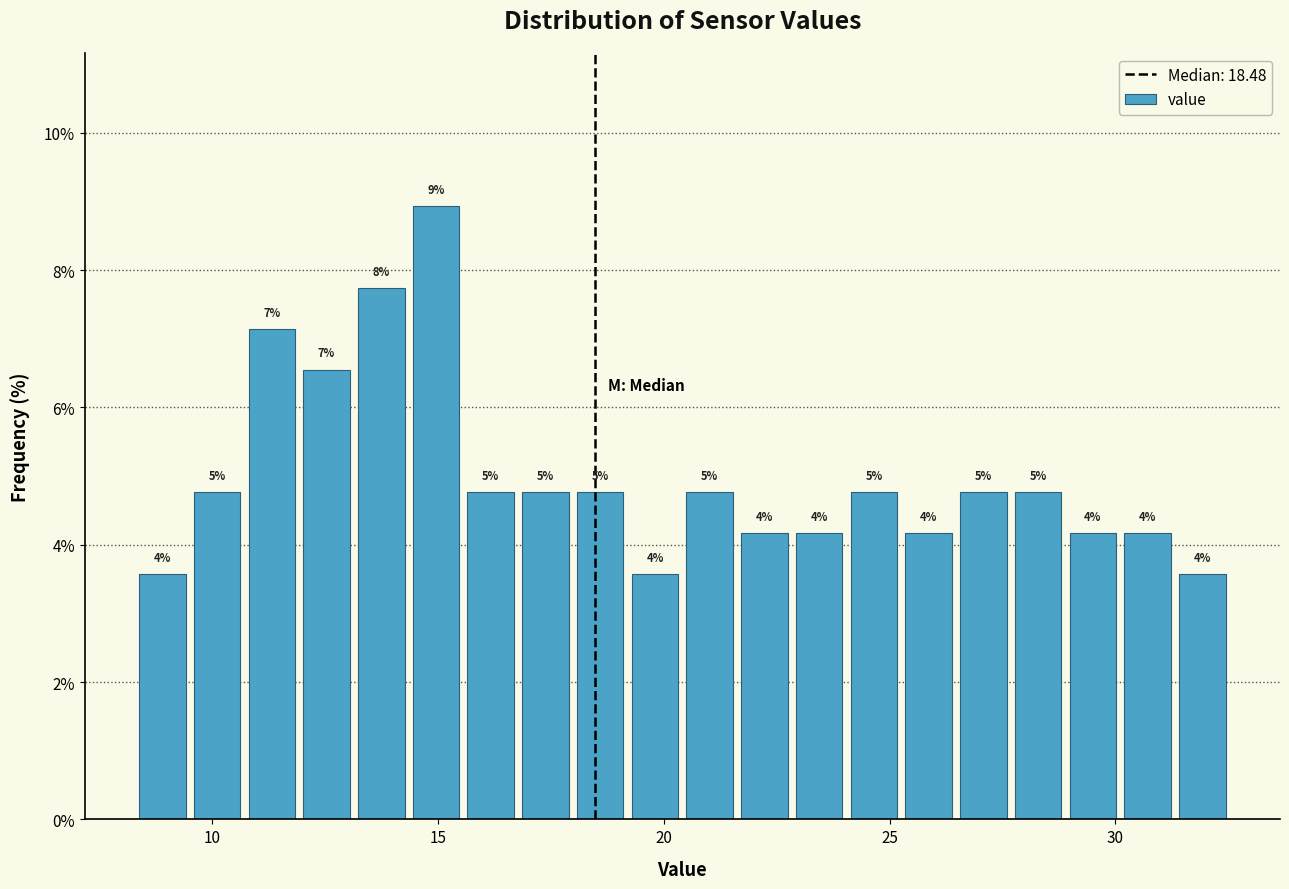

Read against the x-axis, roughly where is the centre of the tallest bar?

15.0